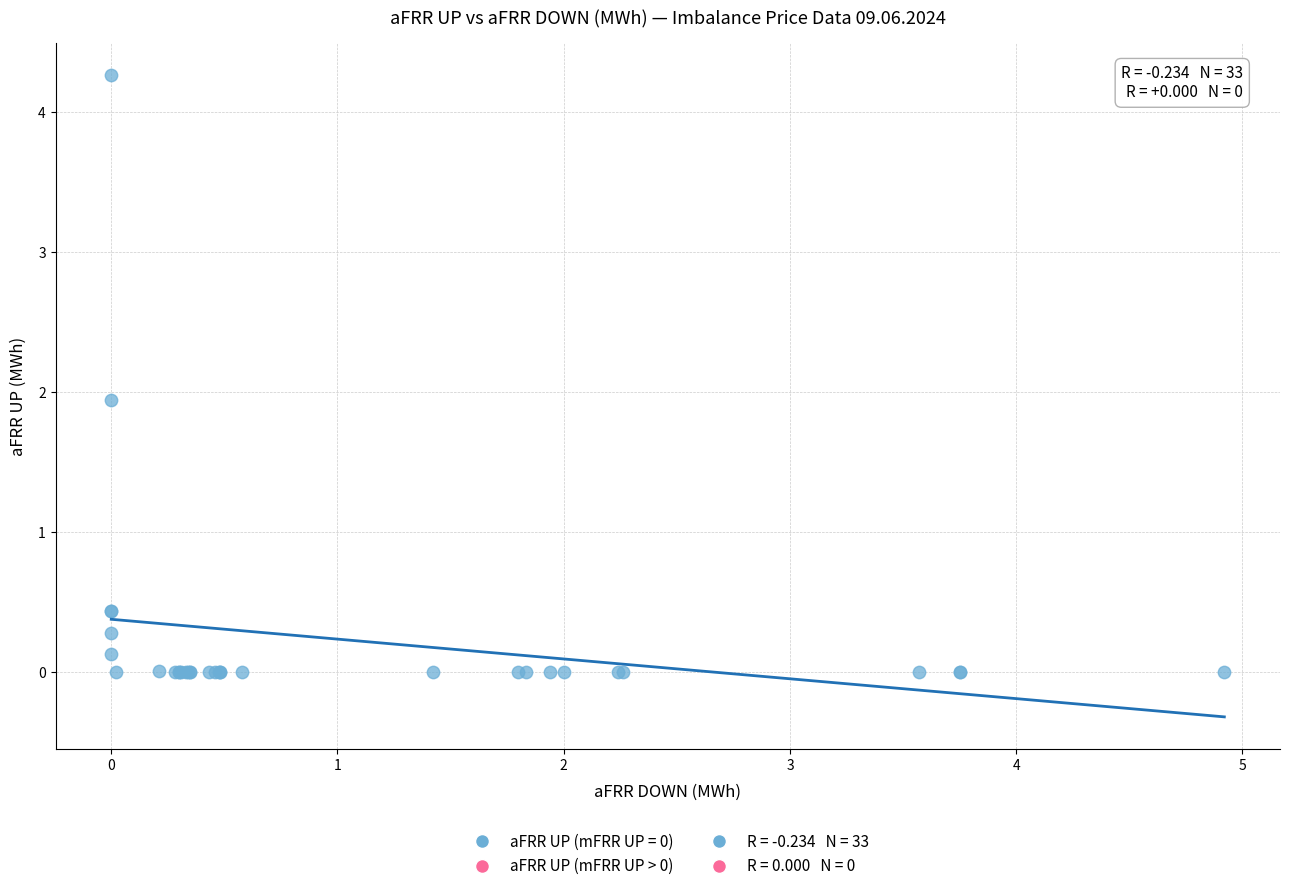

What Y value in the scatter plot is closest to 2?

1.9